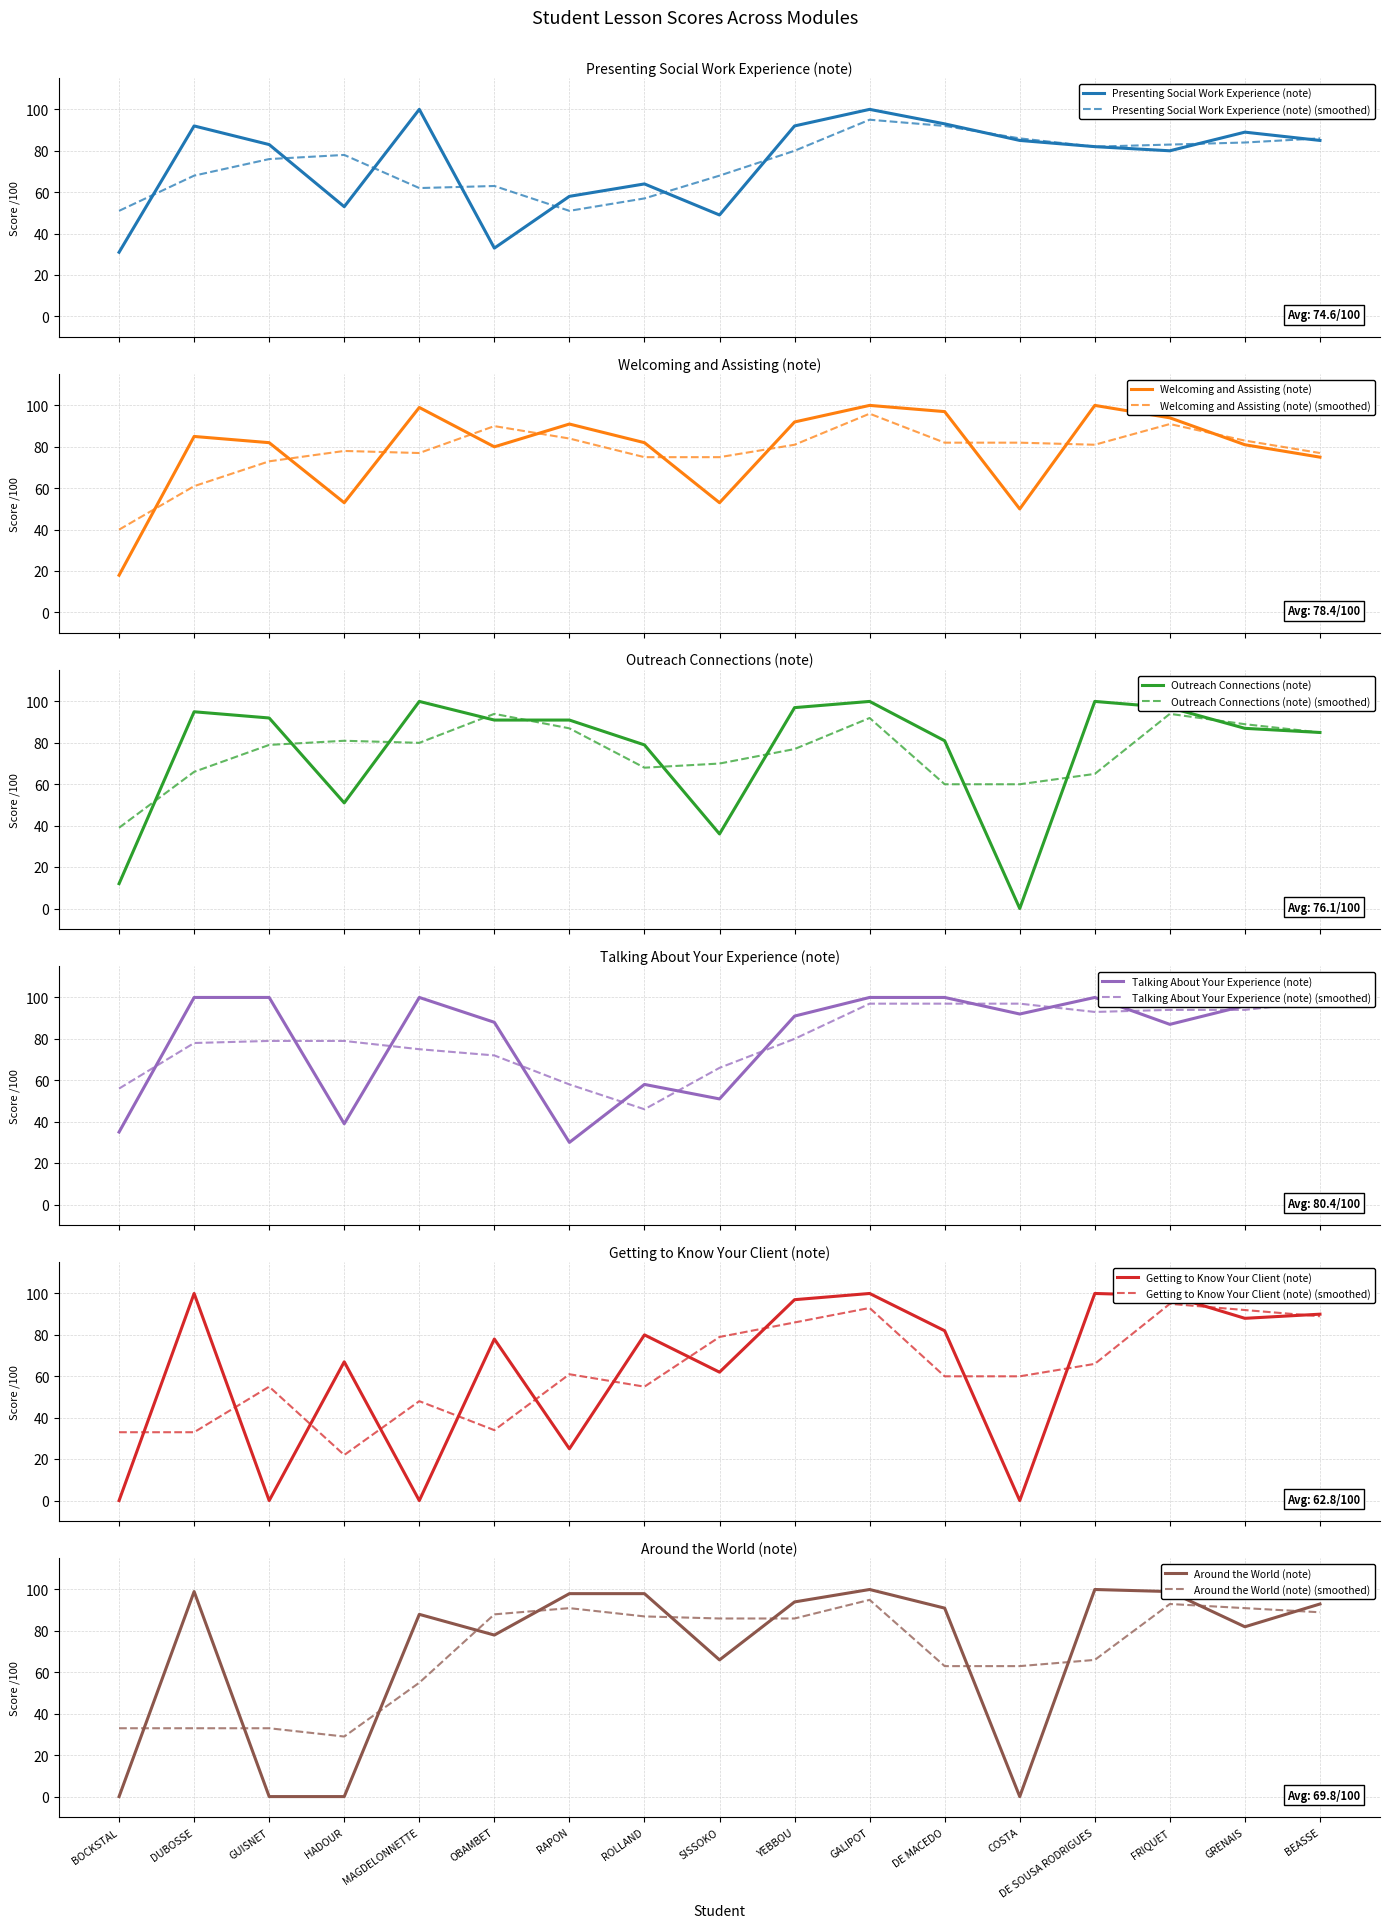

What is the difference between the highest and lowest values at COSTA?

92